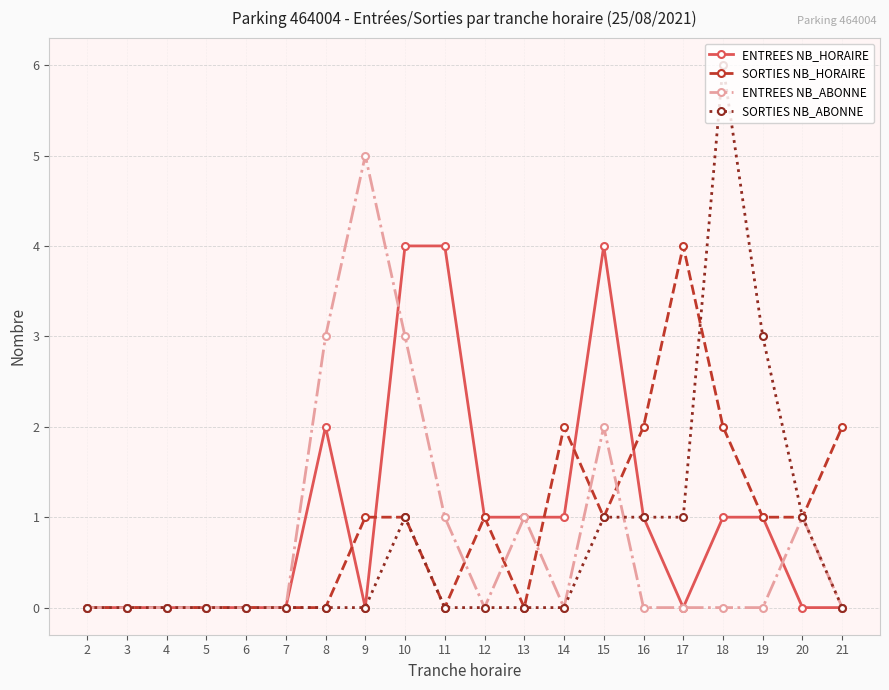

The value of ENTREES NB_ABONNE at 11 is 1. True or false?

True